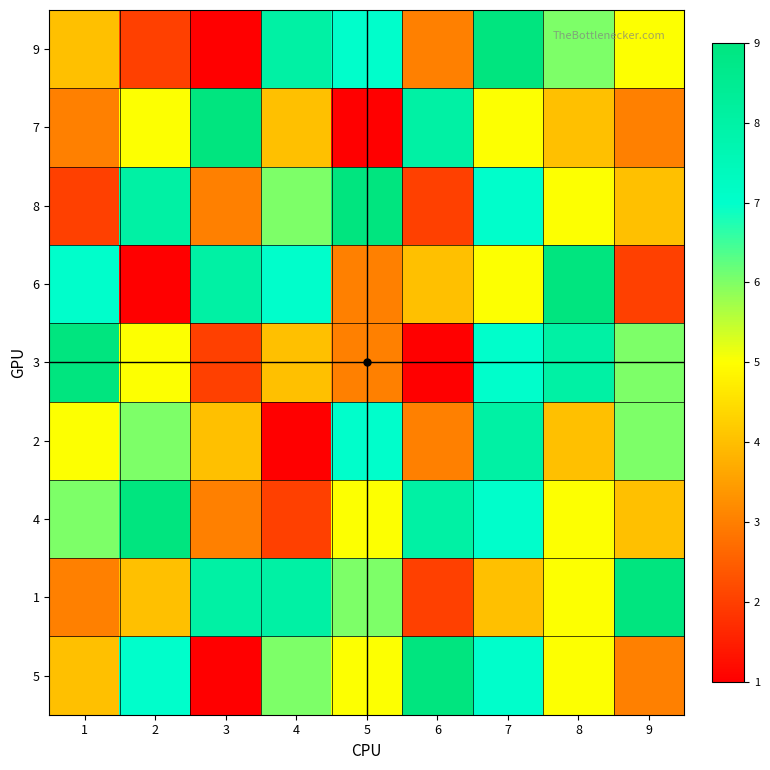

Reading left to right, what are all the values shown in this chart?

9: 1=4	2=2	3=1	4=8	5=7	6=3	7=9	8=6	9=5
7: 1=3	2=5	3=9	4=4	5=1	6=8	7=5	8=4	9=3
8: 1=2	2=8	3=3	4=6	5=9	6=2	7=7	8=5	9=4
6: 1=7	2=1	3=8	4=7	5=3	6=4	7=5	8=9	9=2
3: 1=9	2=5	3=2	4=4	5=3	6=1	7=7	8=8	9=6
2: 1=5	2=6	3=4	4=1	5=7	6=3	7=8	8=4	9=6
4: 1=6	2=9	3=3	4=2	5=5	6=8	7=7	8=5	9=4
1: 1=3	2=4	3=8	4=8	5=6	6=2	7=4	8=5	9=9
5: 1=4	2=7	3=1	4=6	5=5	6=9	7=7	8=5	9=3